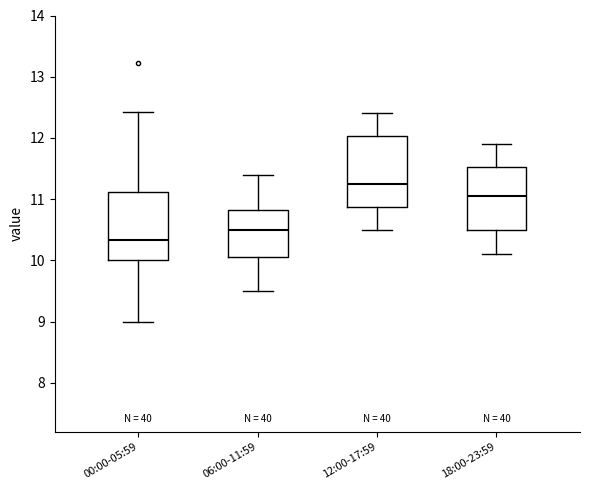

Reading left to right, read every box against the y-axis: the position of its median line, the range the box covers, and the ends of its whiskers. The values are not printed on the chart, so give them approximately, as read against the axis.

00:00-05:59: median 10.3, box 10.0 to 11.1, whiskers 9.0 to 12.4
06:00-11:59: median 10.5, box 10.1 to 10.8, whiskers 9.5 to 11.4
12:00-17:59: median 11.3, box 10.9 to 12.0, whiskers 10.5 to 12.4
18:00-23:59: median 11.1, box 10.5 to 11.5, whiskers 10.1 to 11.9